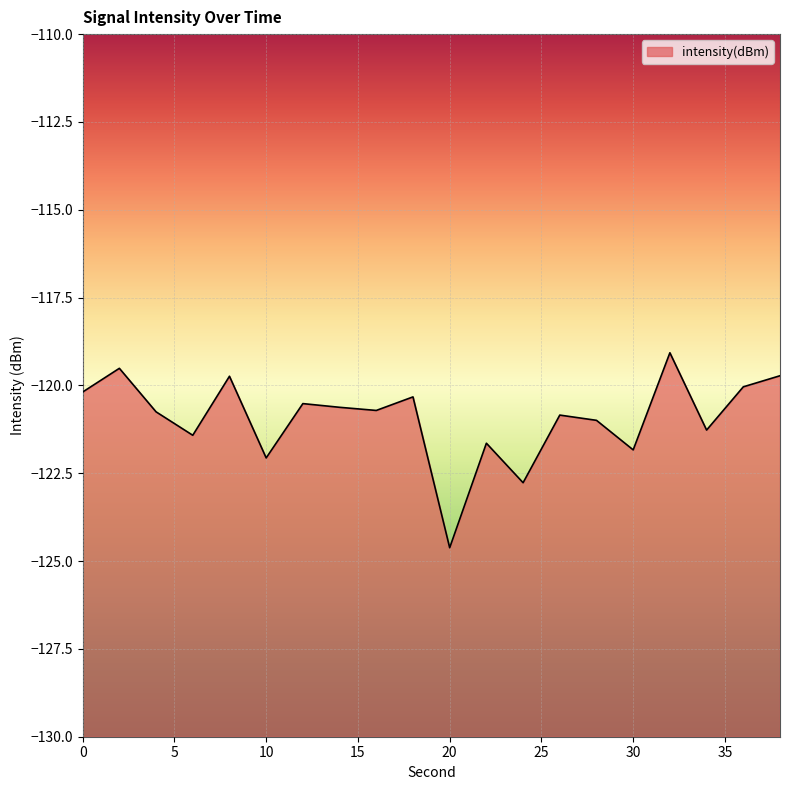

How many lines are shown in the chart?

1